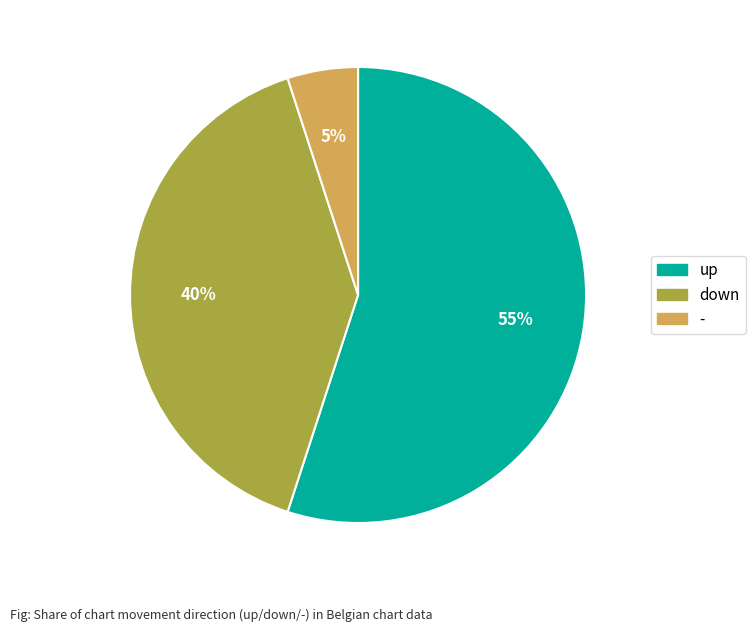

Is it true that up is 55% of the pie?

True